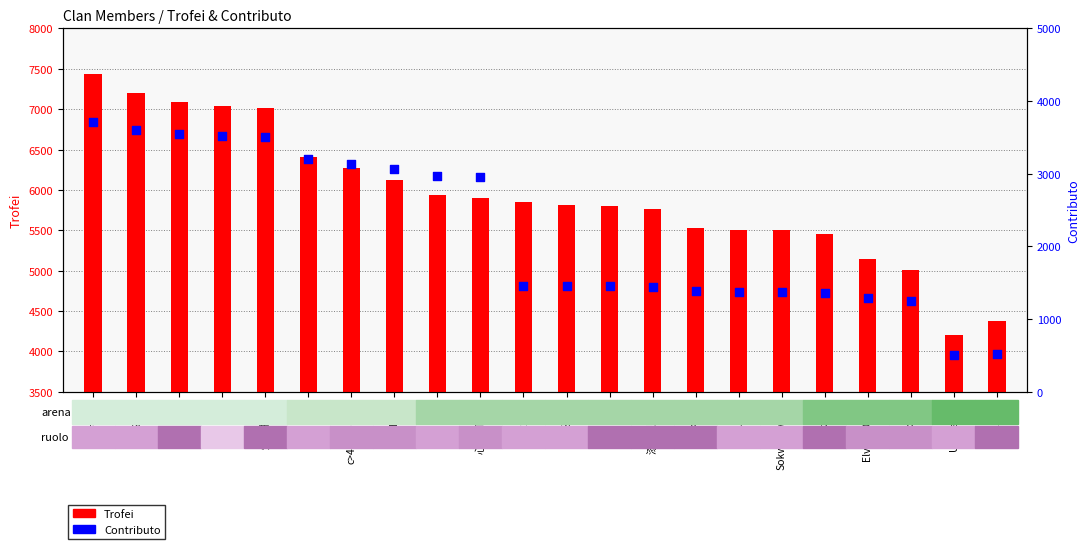

Which series contains the lowest Y value?

Contributo